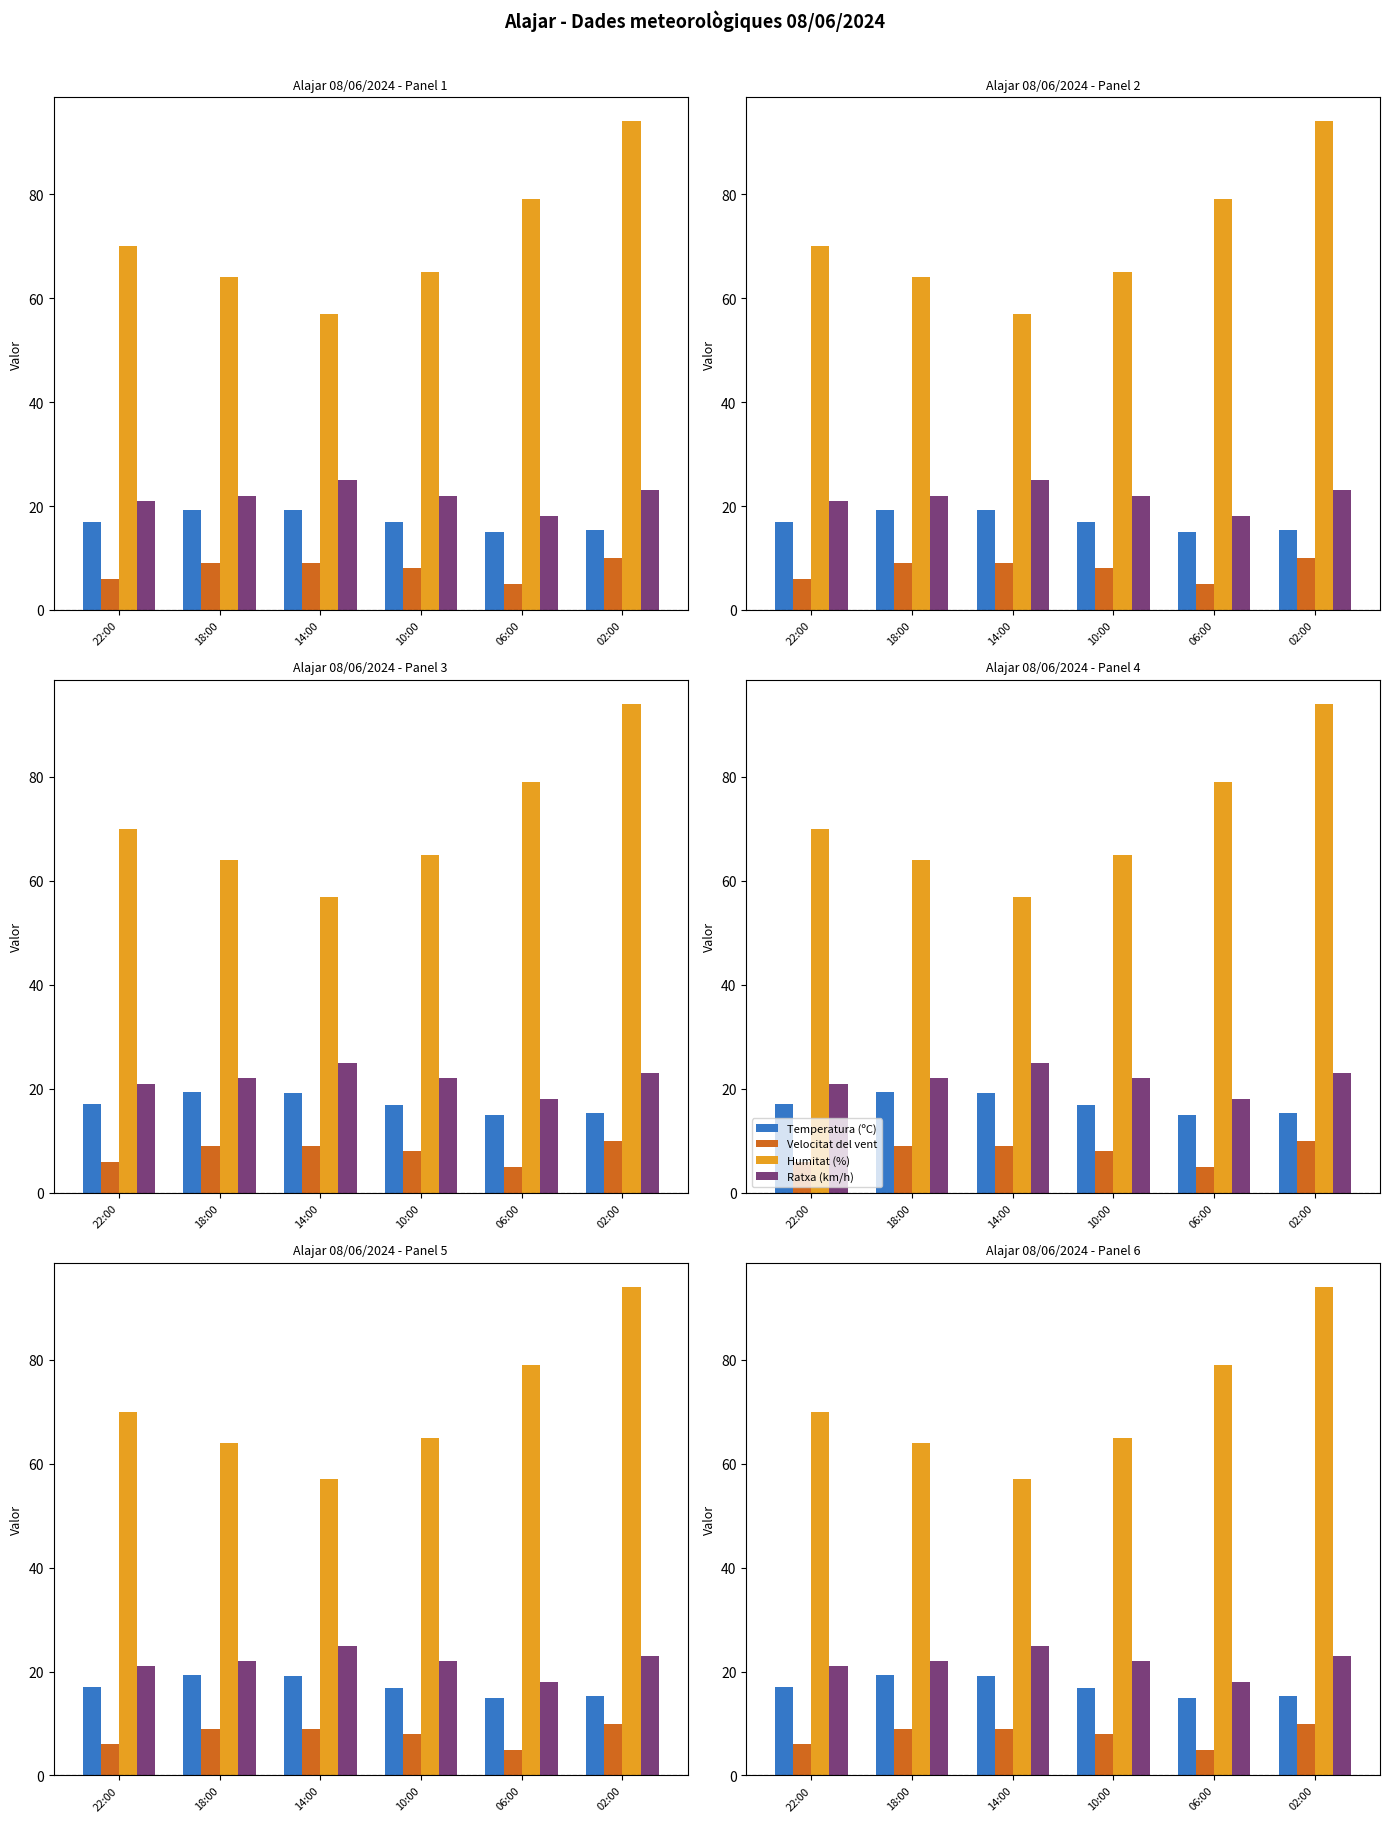

What is the sum of all Humitat (%) values?

429.0